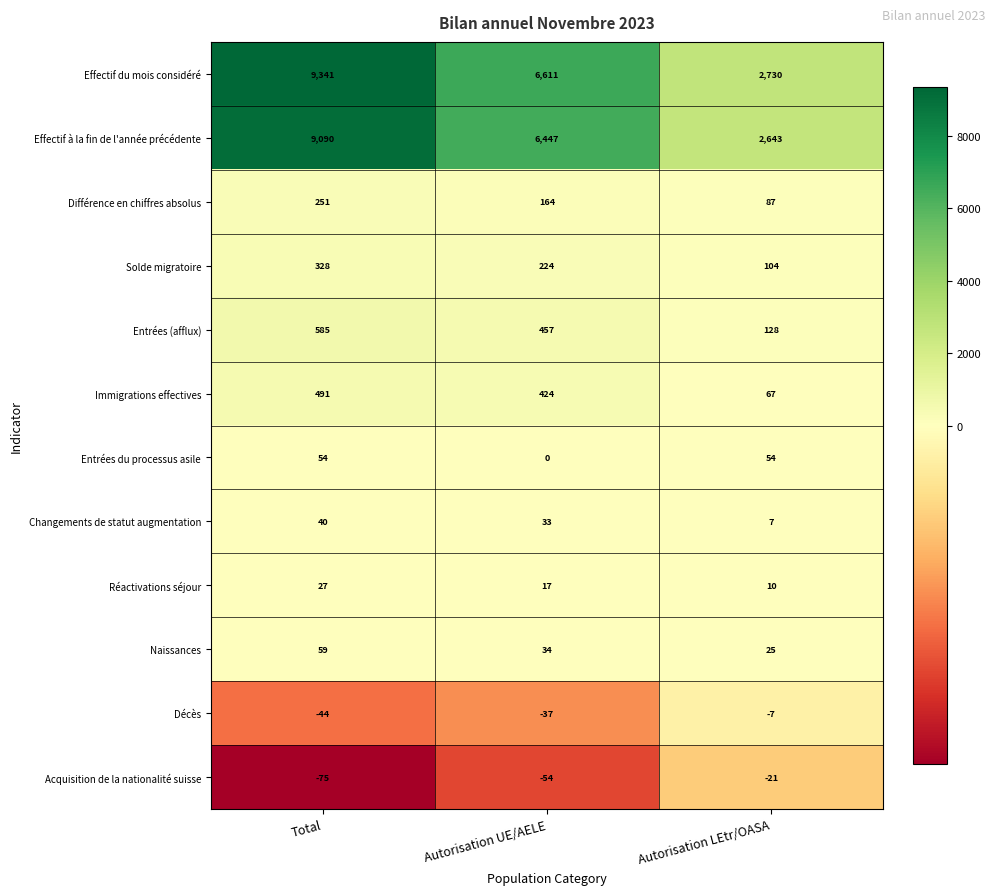

Rank the series at Autorisation LEtr/OASA from lowest to highest value.

Acquisition de la nationalité suisse, Décès, Changements de statut augmentation, Réactivations séjour, Naissances, Entrées du processus asile, Immigrations effectives, Différence en chiffres absolus, Solde migratoire, Entrées (afflux), Effectif à la fin de l'année précédente, Effectif du mois considéré